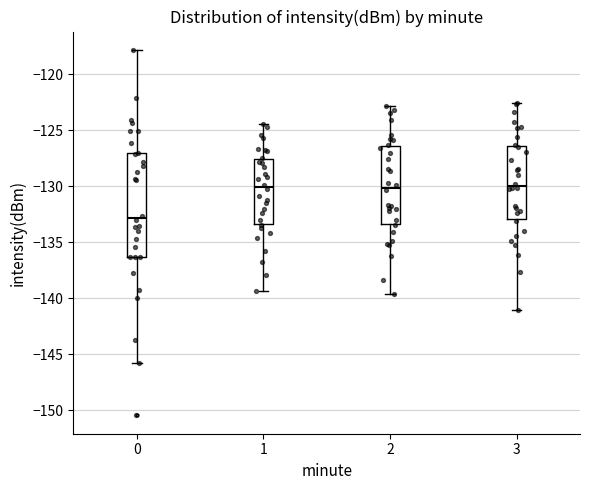

Reading left to right, read every box against the y-axis: the position of its median line, the range the box covers, and the ends of its whiskers. The values are not printed on the chart, so give them approximately, as read against the axis.

0: median -133.0, box -136.5 to -127.0, whiskers -145.5 to -118.0
1: median -130.0, box -133.5 to -127.5, whiskers -139.5 to -124.5
2: median -130.0, box -133.5 to -126.5, whiskers -139.5 to -123.0
3: median -130.0, box -133.0 to -126.5, whiskers -141.0 to -122.5